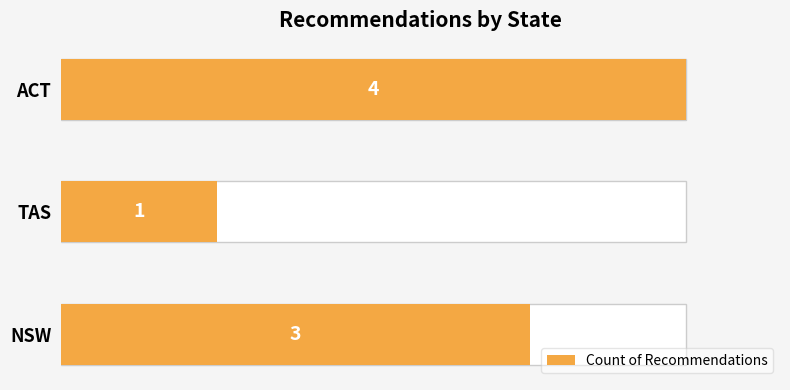

Are the bars grouped side by side (vs. stacked)?

No